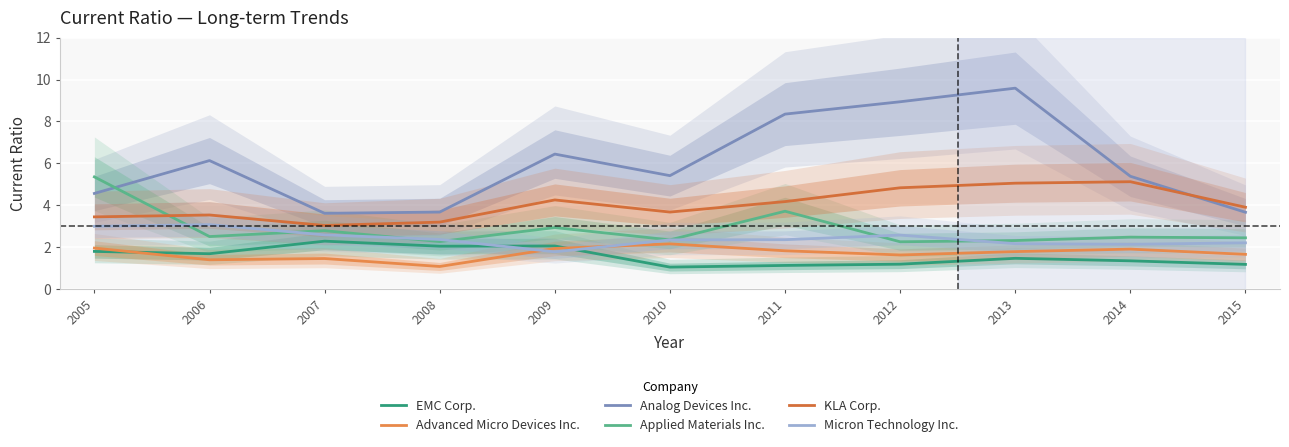

At which category is the sum across all series the highest?

2013